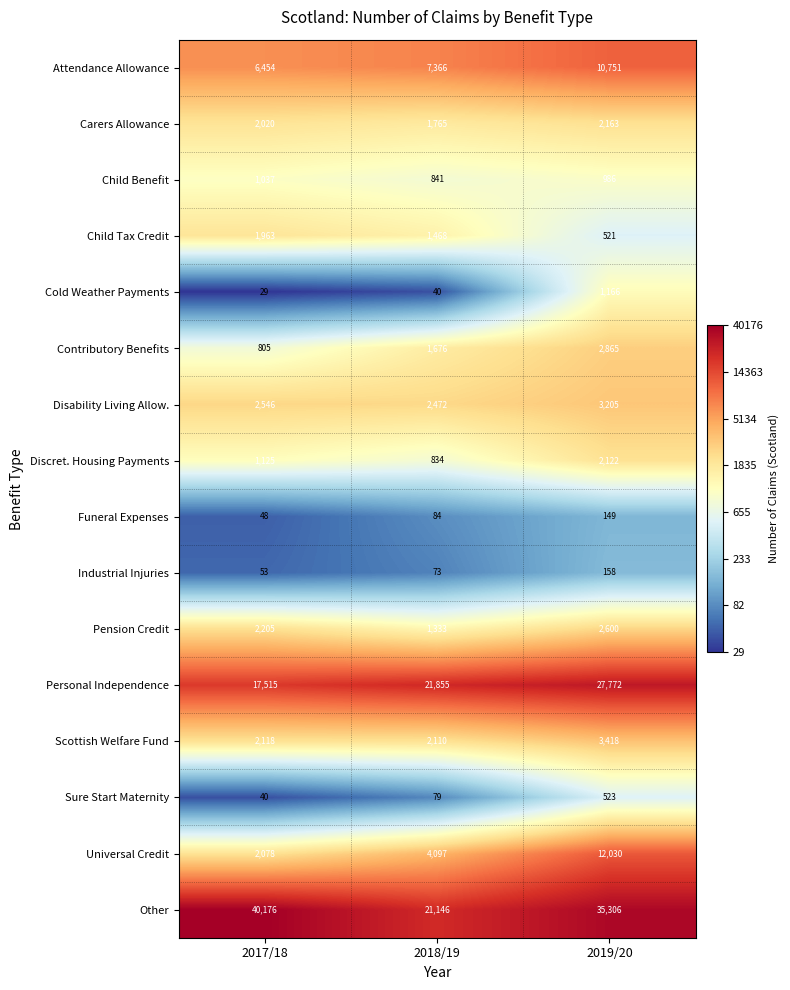

What is the difference between the Child Benefit values at 2018/19 and 2017/18?

196